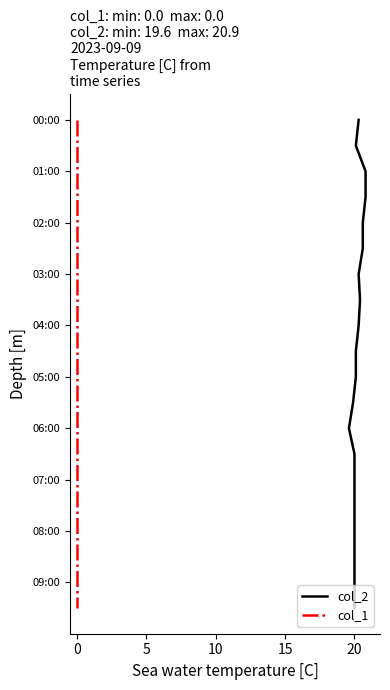

True or false: col_2 and col_1 intersect in this chart.

False